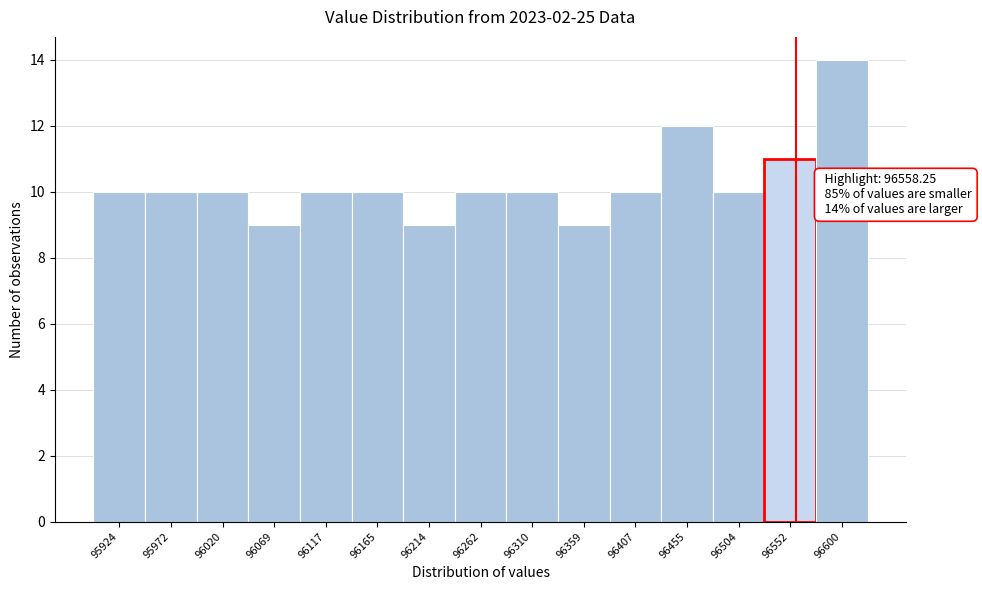

Over which range of the x-axis is the bar tallest?

96575 to 96625